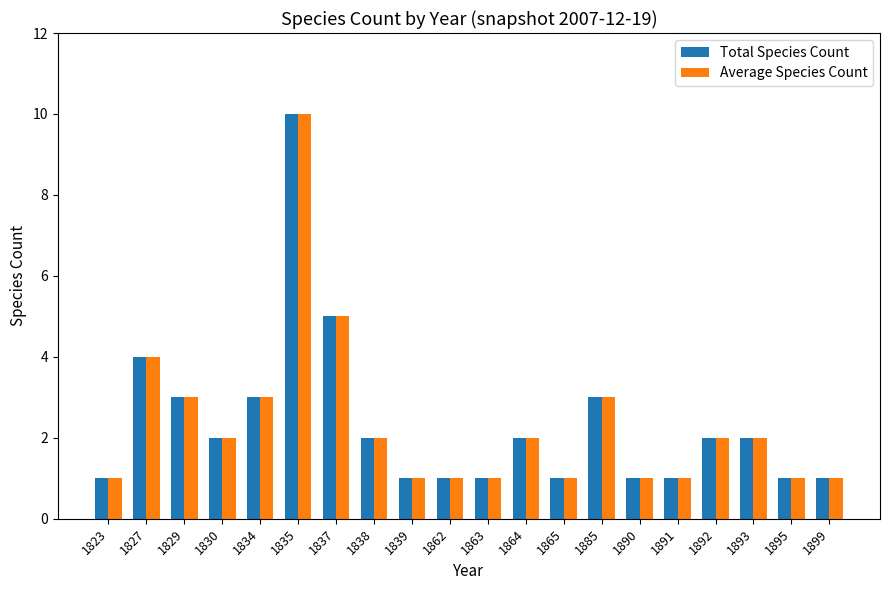

What is the maximum value for Total Species Count?

10